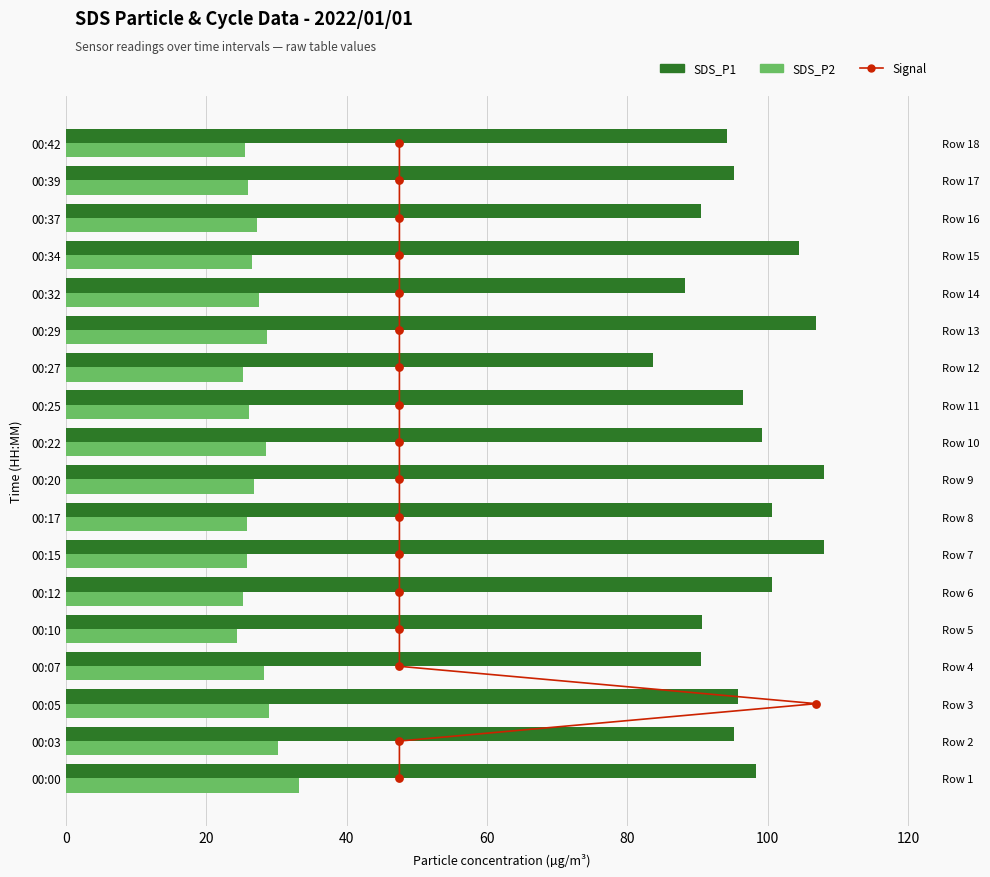

Which series contains the highest Y value?

SDS_P1